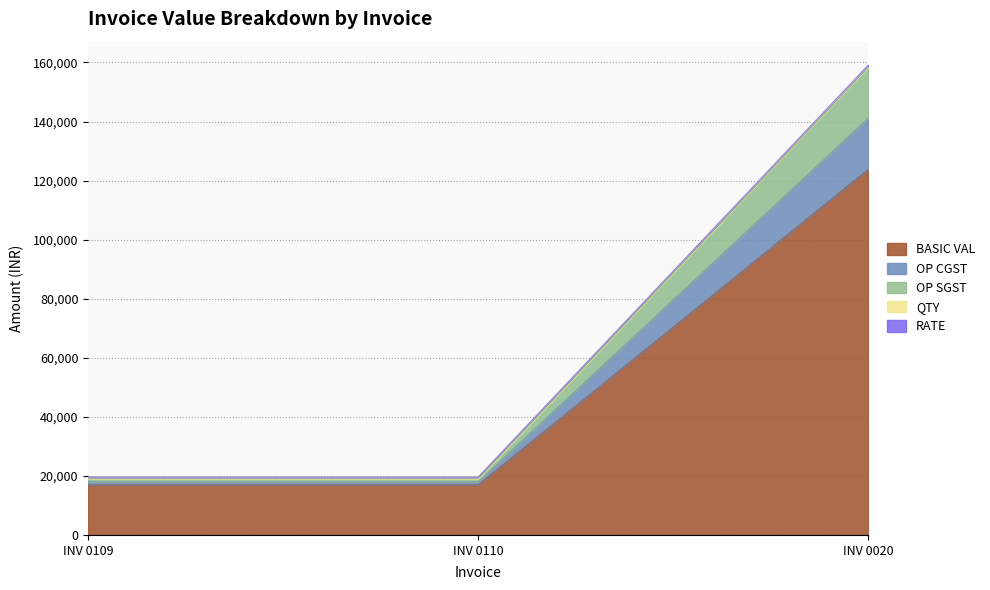

Which has a higher value, INV 0020 or INV 0109?

INV 0020